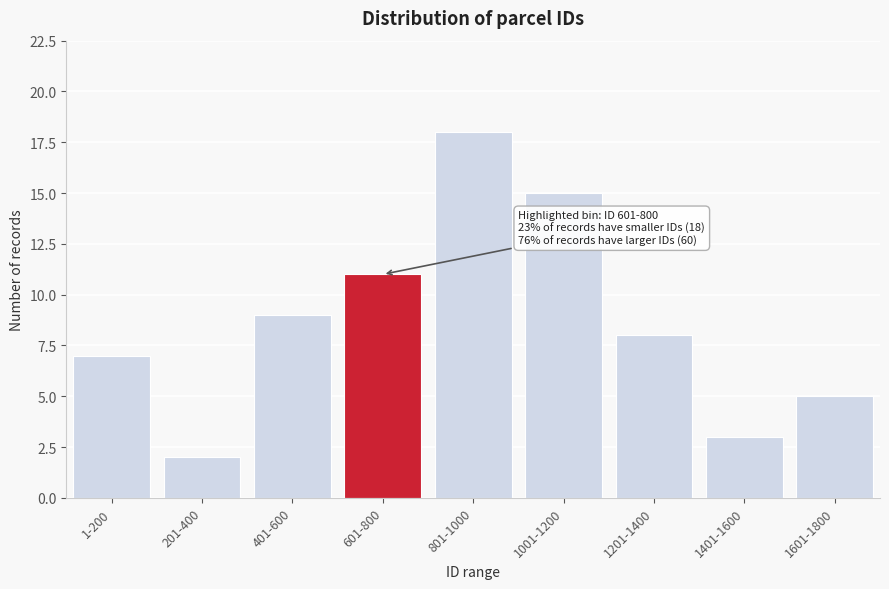

Reading left to right, what are all the values shown in this chart?

7	2	9	11	18	15	8	3	5